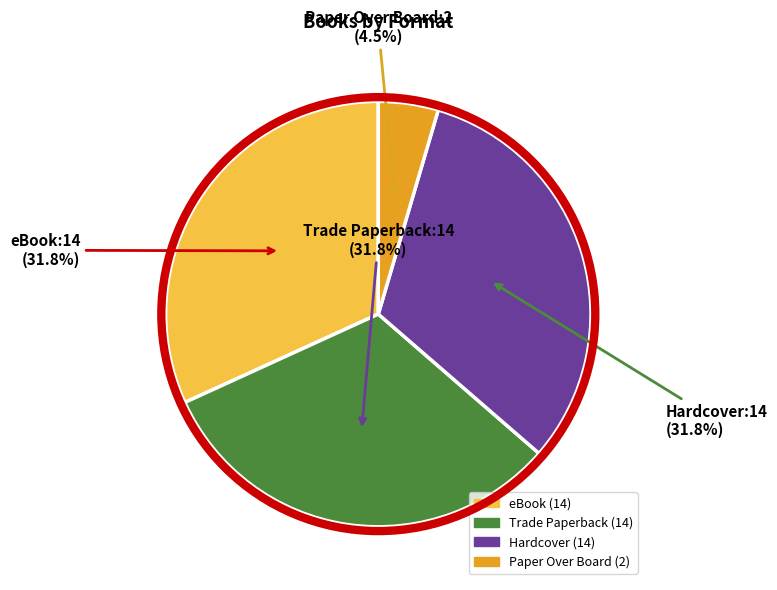

Is it true that eBook is 21% of the pie?

False